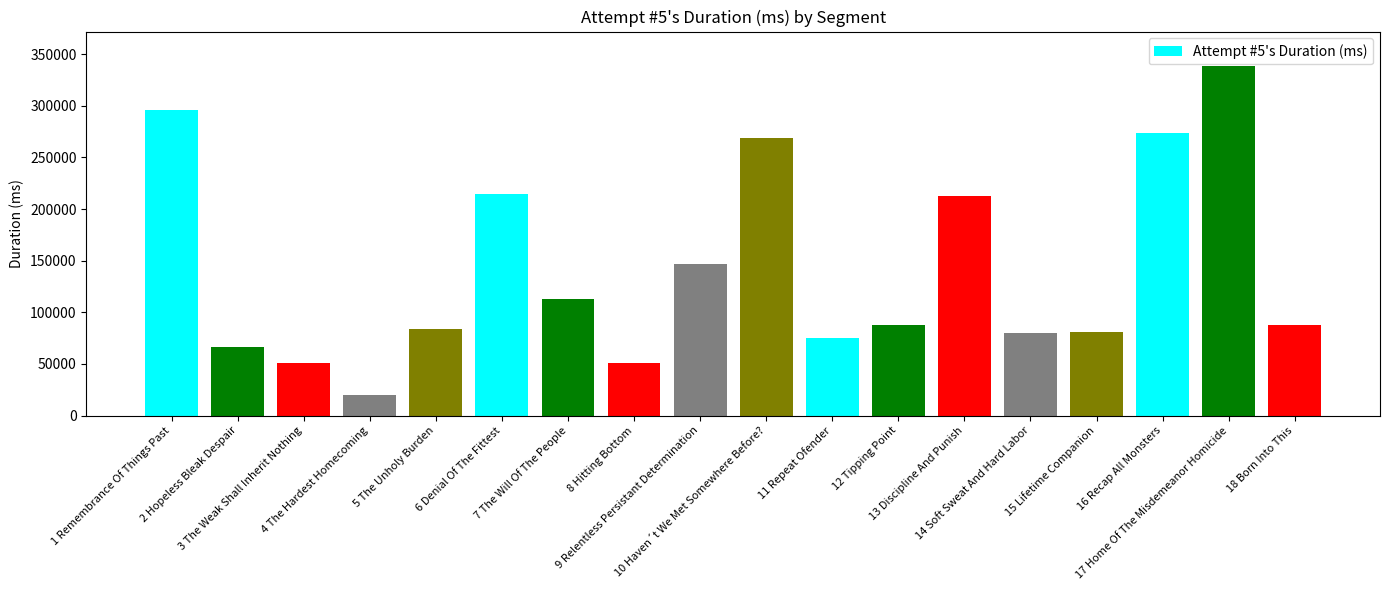

What is the difference between the values at 10 Haven´t We Met Somewhere Before? and 17 Home Of The Misdemeanor Homicide?

69364